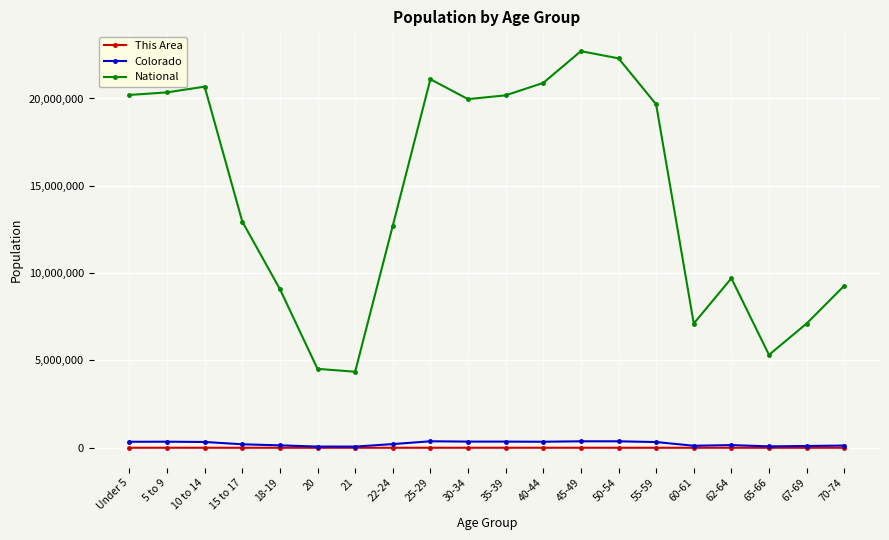

The value of National at 25-29 is 8185519. True or false?

False